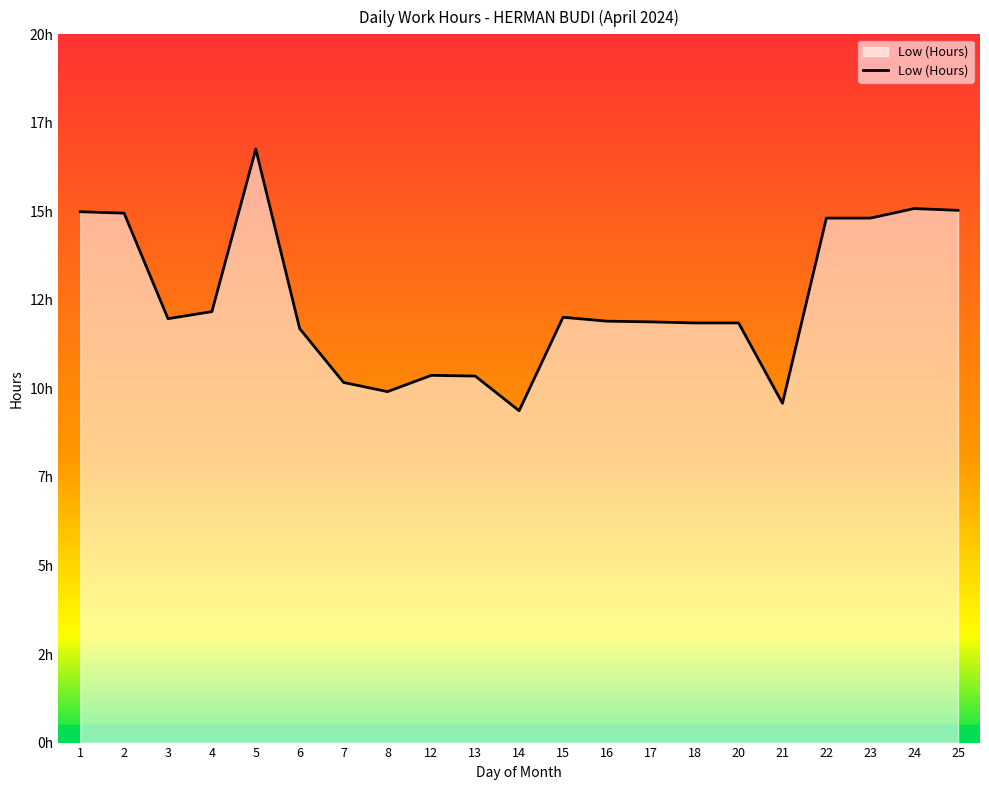

The value at 21 is 9.6. True or false?

True